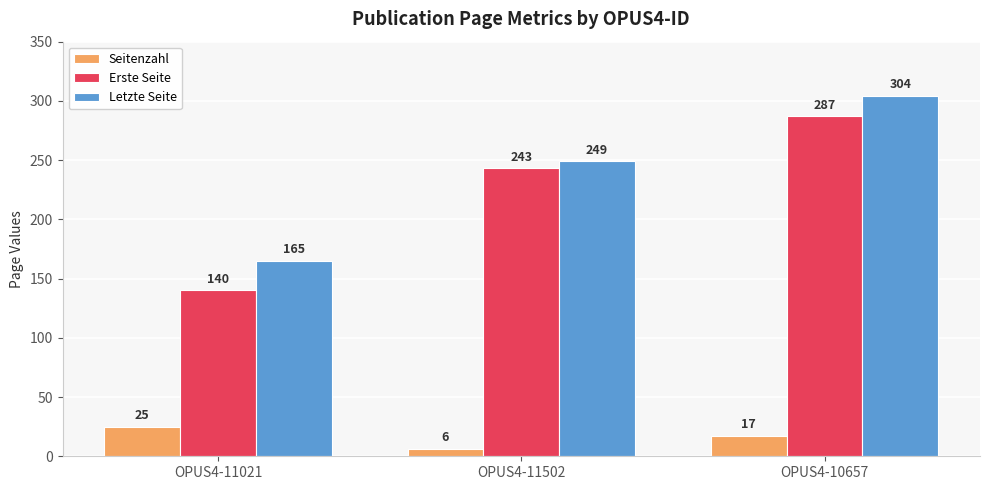

At which label does Seitenzahl first exceed 17?

OPUS4-11021